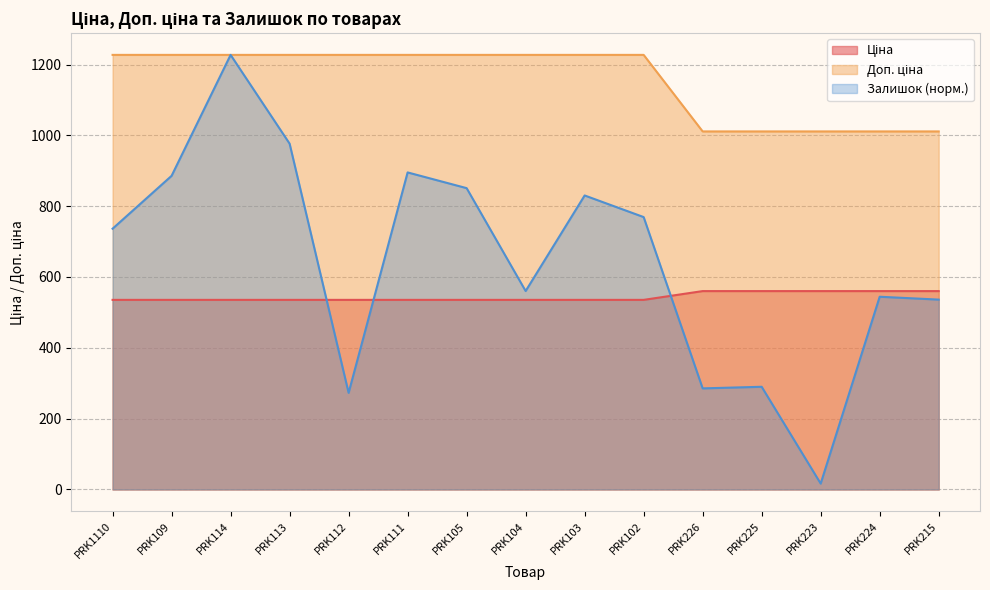

The value of Доп. ціна at PRK103 is 1227.2. True or false?

True